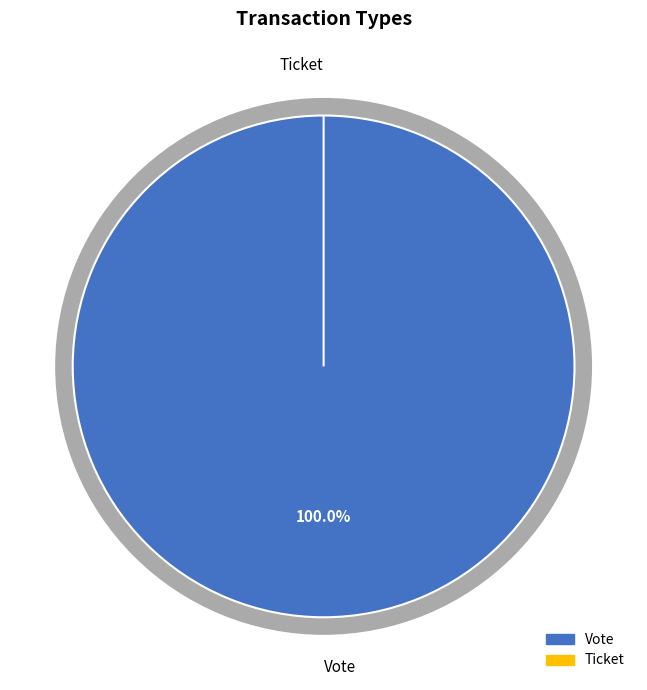

Which slice is the smallest?

Ticket